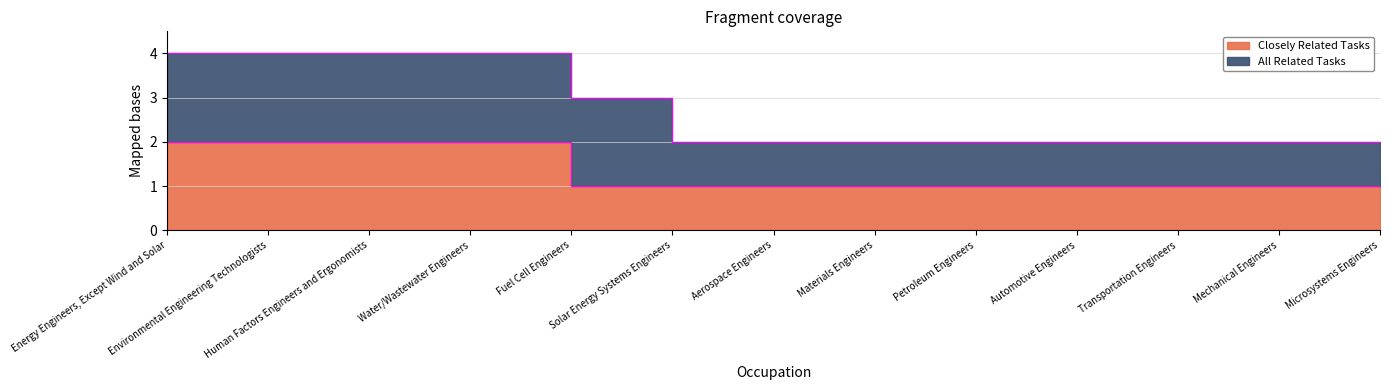

Reading left to right, what are all the values shown in this chart?

2	2	2	2	1	1	1	1	1	1	1	1	1